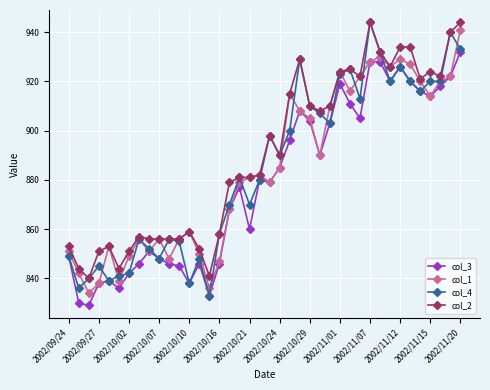

What is the value of the col_1 point at the 30th from the left?

922